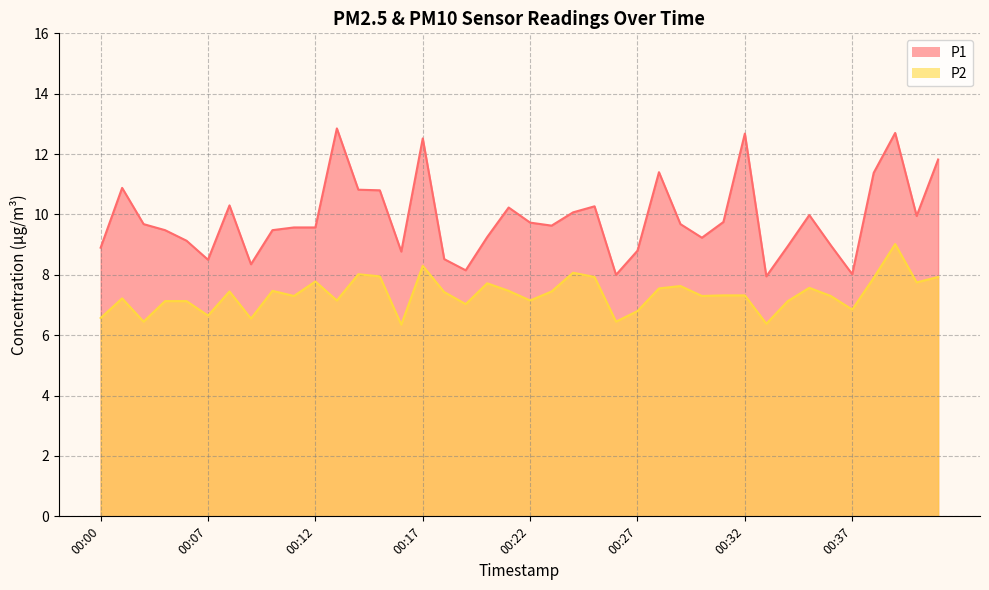

What is the difference between the maximum and minimum values in the P1 series?

4.9